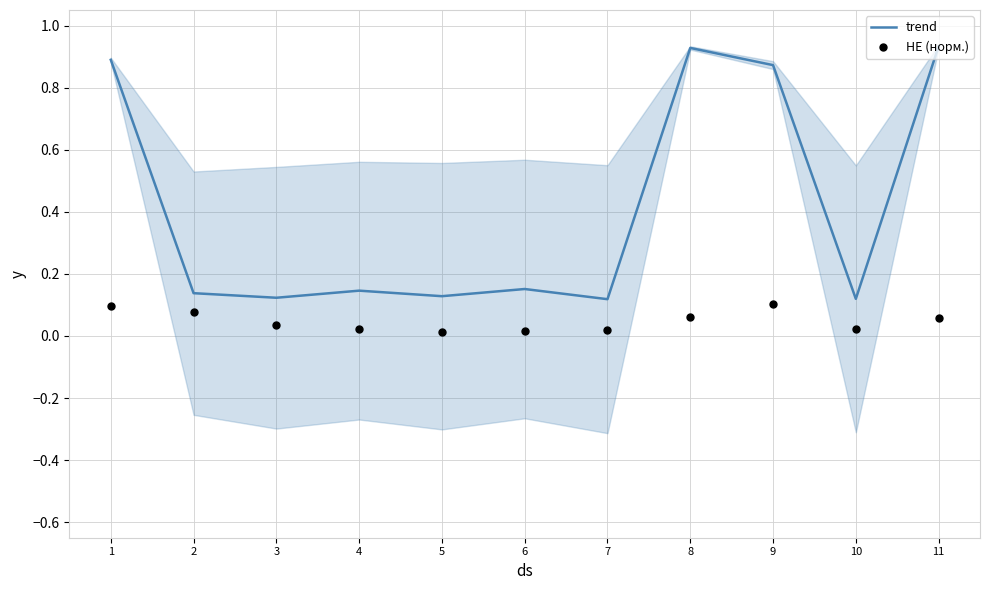

Which series has the widest spread of Y values?

trend